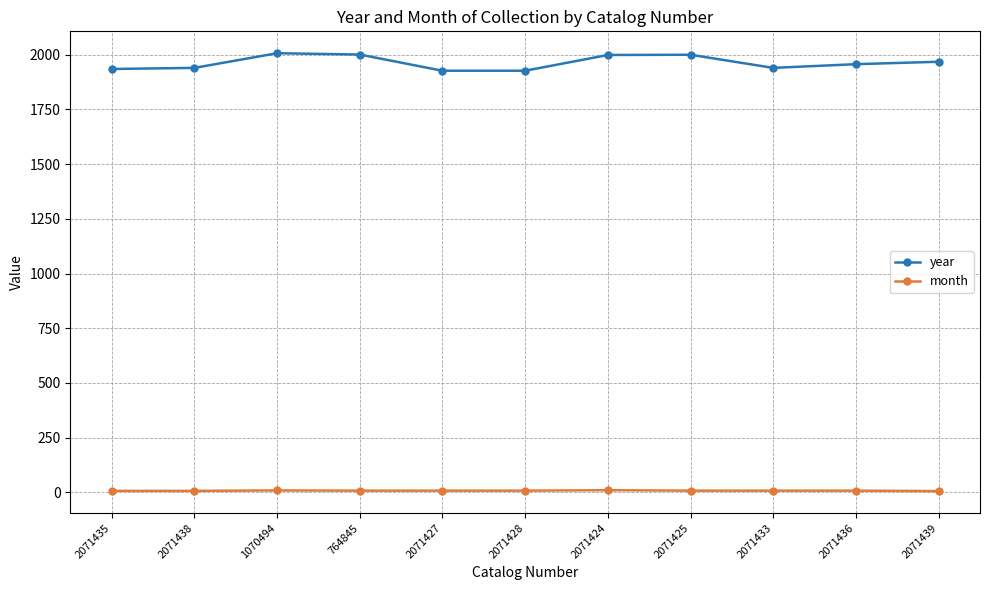

What is the difference between the highest and lowest values at 764845?

1993